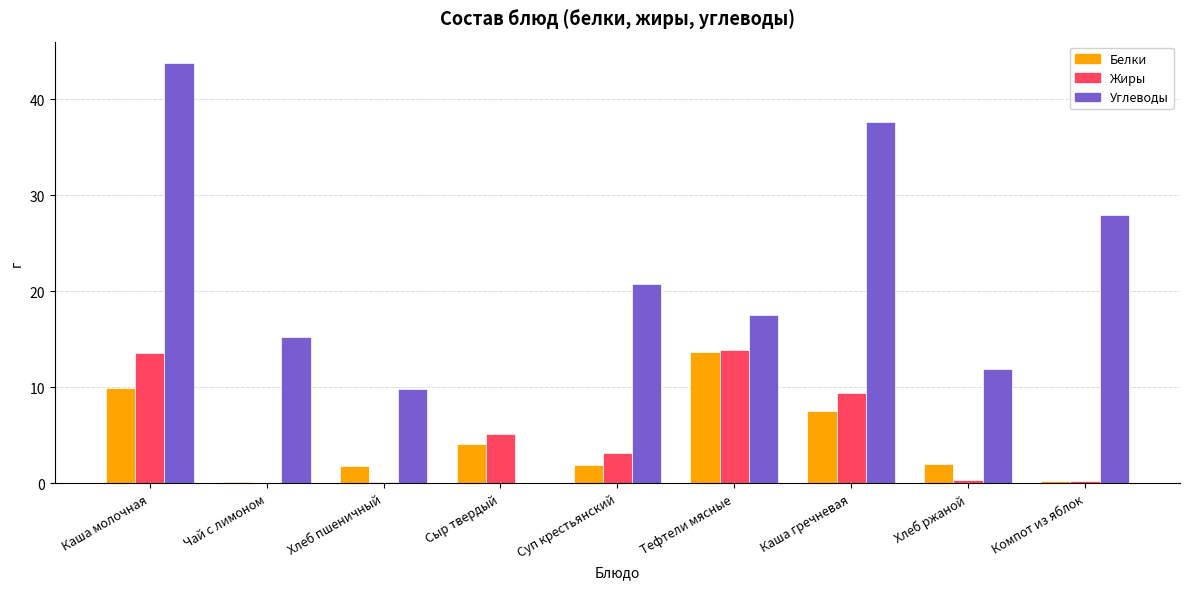

The Углеводы series shows 17.5 at Тефтели мясные. True or false?

True